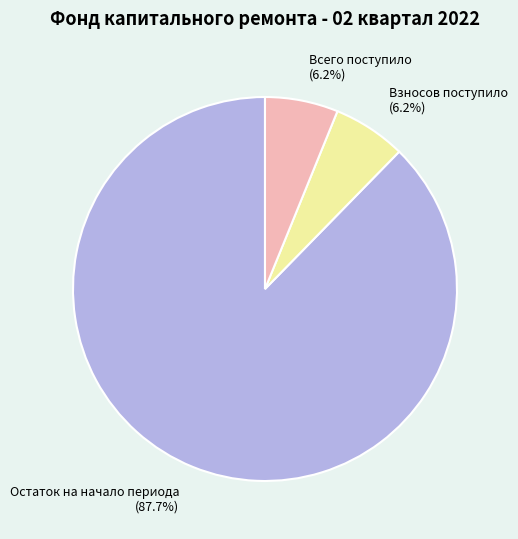

Which slice is the largest?

Остаток на начало периода (87.7%)